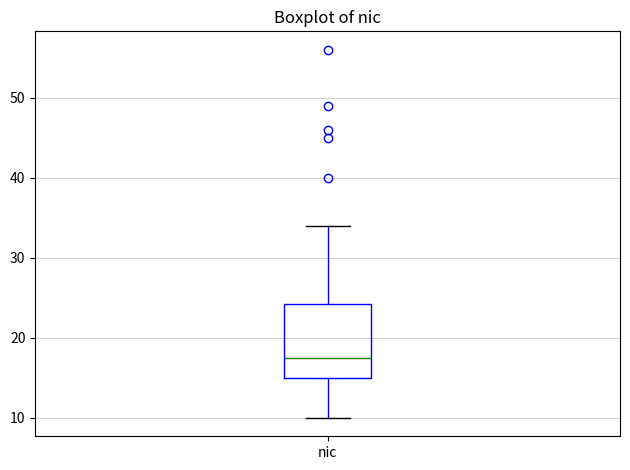

Transcribe this box plot: give where the median line is, the range the box spans, and where the two whiskers end, as read against the y-axis. The values are not printed on the chart, so give them approximately, as read against the axis.

median 18, box 15 to 24, whiskers 10 to 34